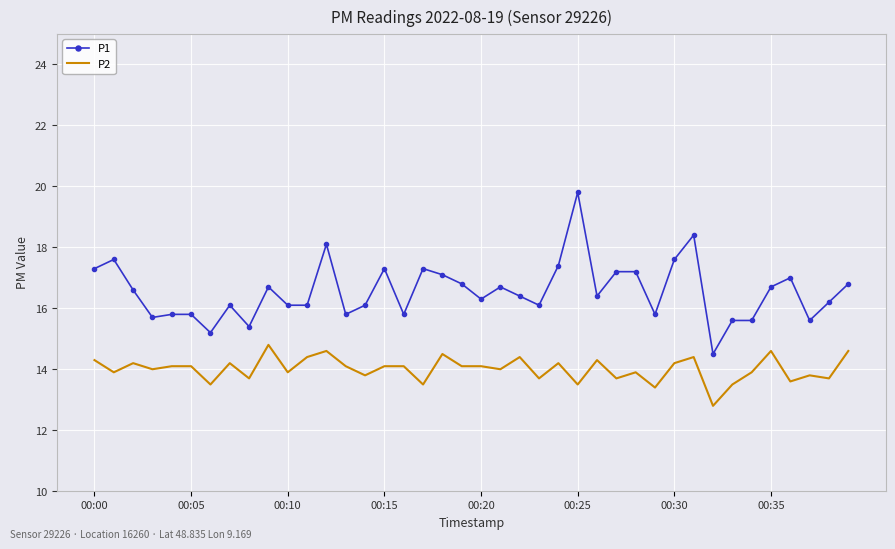

Rank the series by their average value, from lowest to highest.

P2, P1